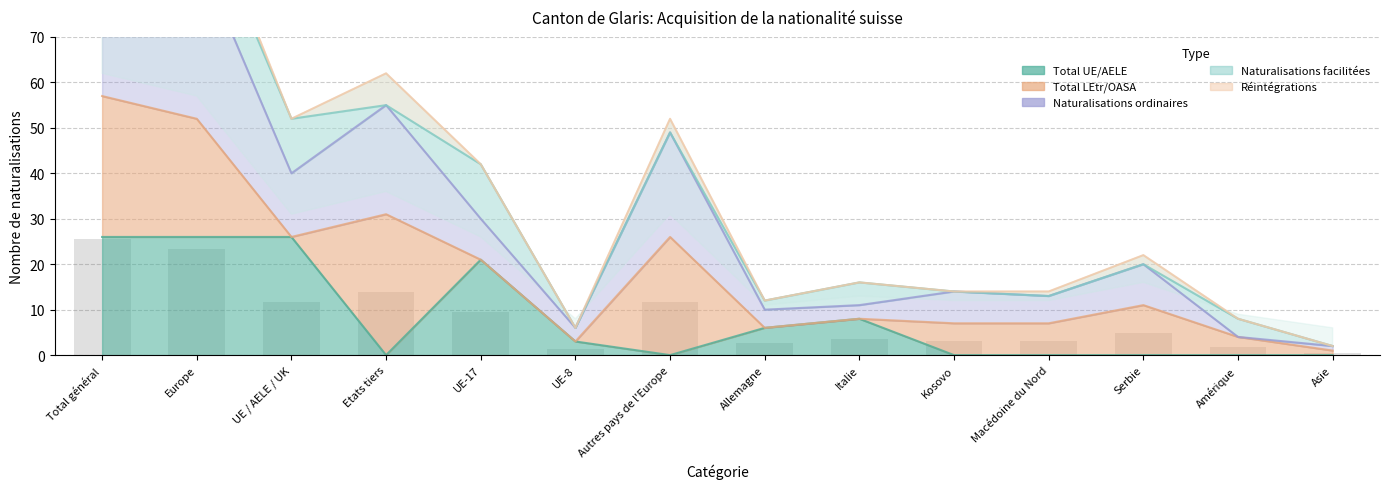

What is the sum of all Total acquisition values?

260